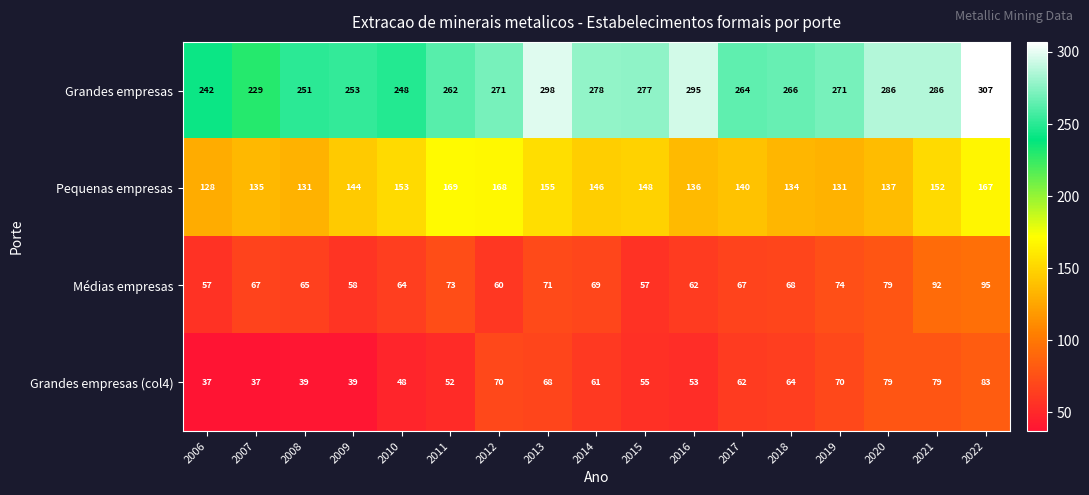

Is it true that Pequenas empresas equals 219 at 2006?

False